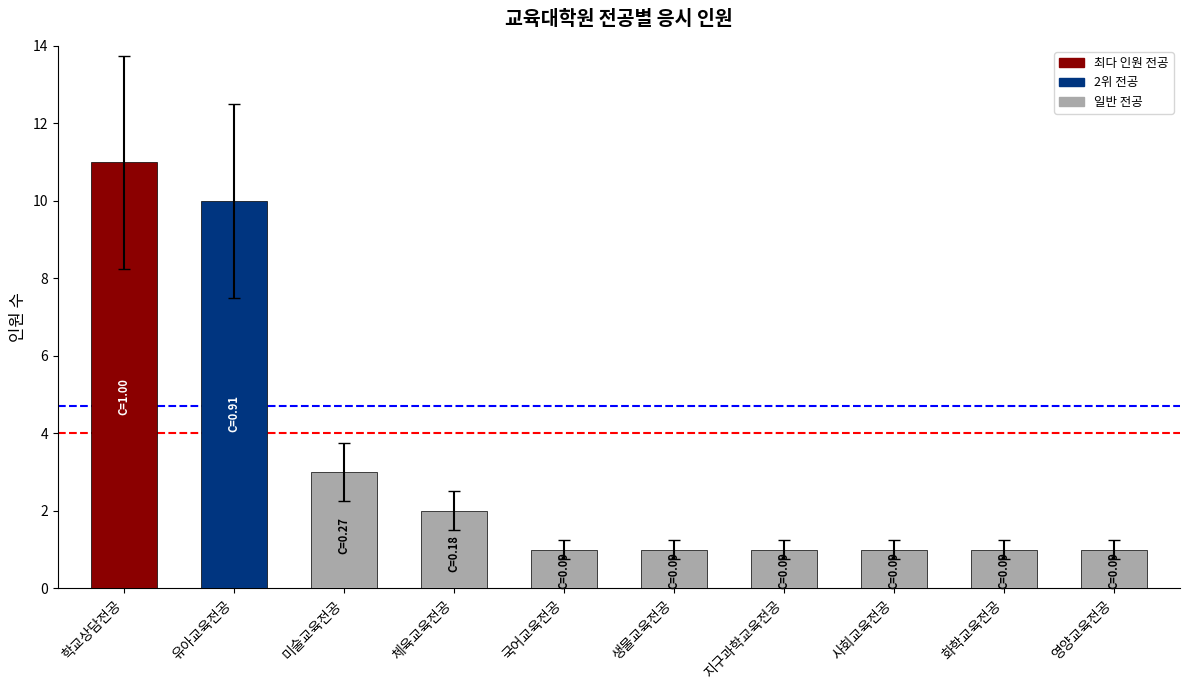

What position from the left is 사회교육전공?

8